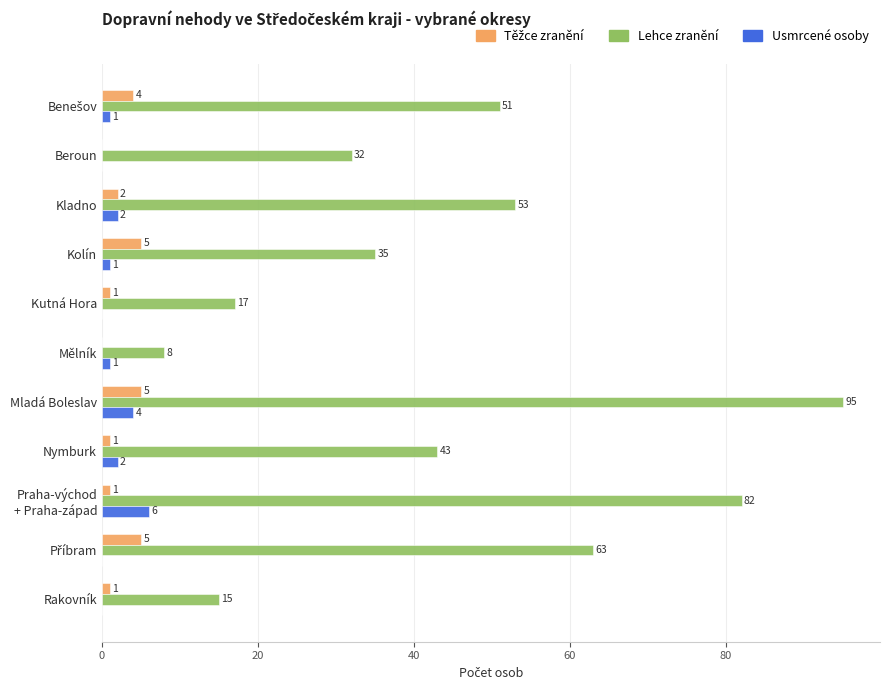

The value of Lehce zranění at Kladno is 34. True or false?

False